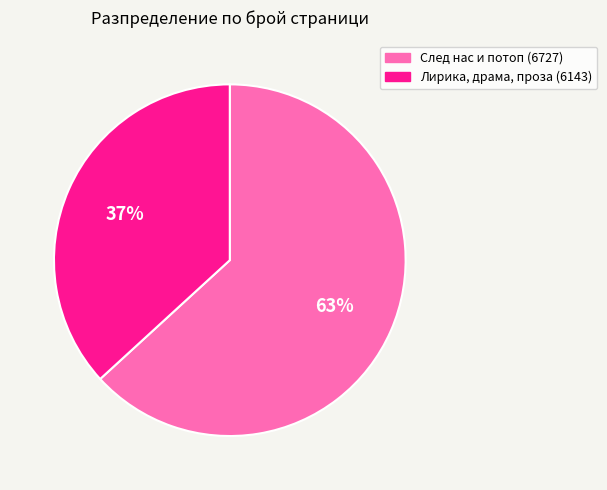

Which has a higher value, Лирика, драма, проза (6143) or След нас и потоп (6727)?

След нас и потоп (6727)